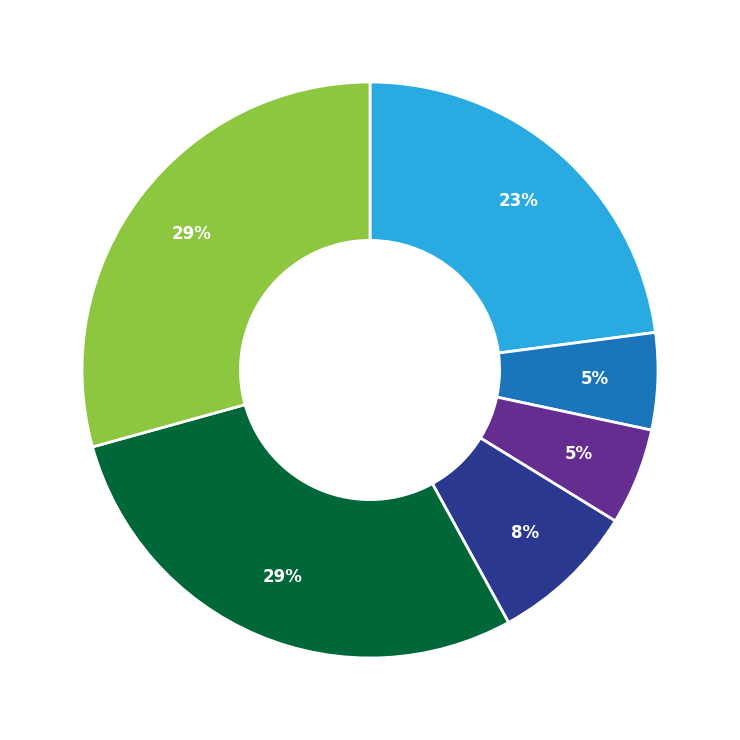

To the nearest percent, what is the difference between the largest and smallest slice percentages?

24%